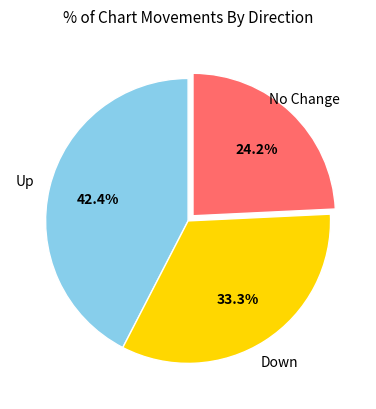

What is the ratio of the value at No Change to the value at Up?

0.6